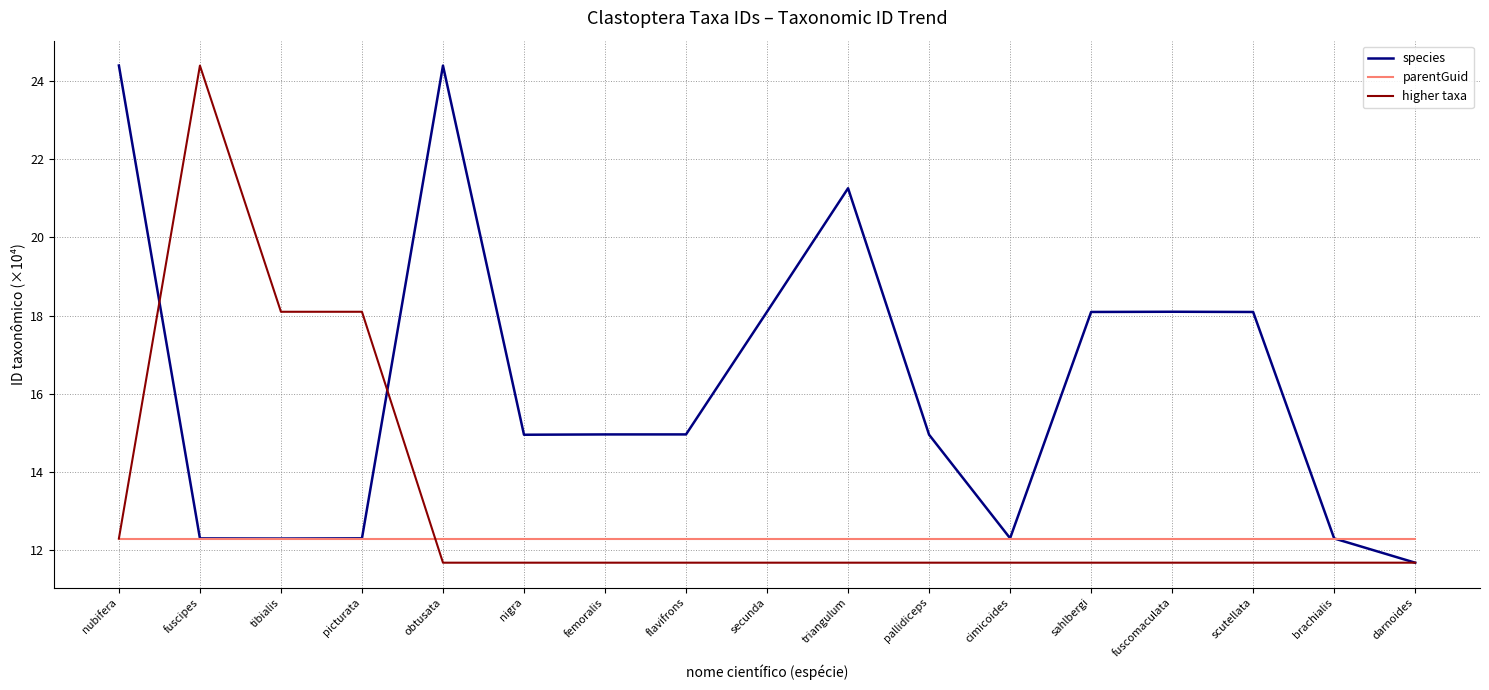

Is this an area chart (filled region under the line)?

No